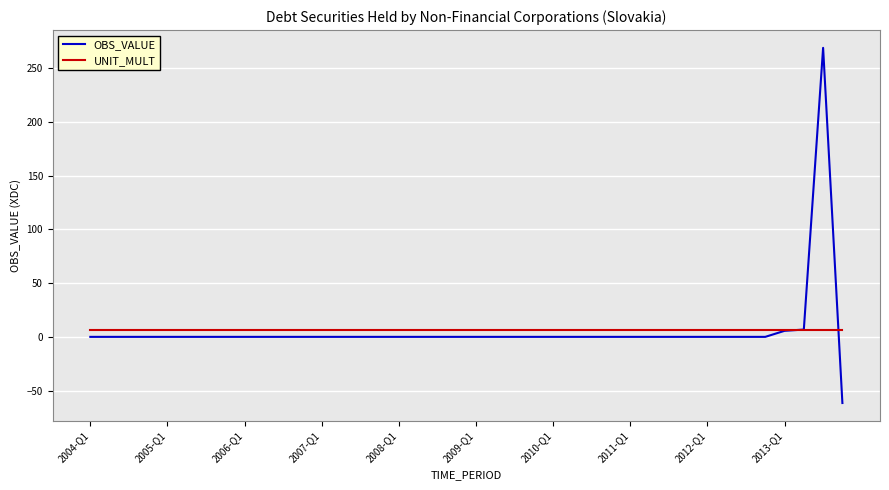

How many lines are shown in the chart?

2